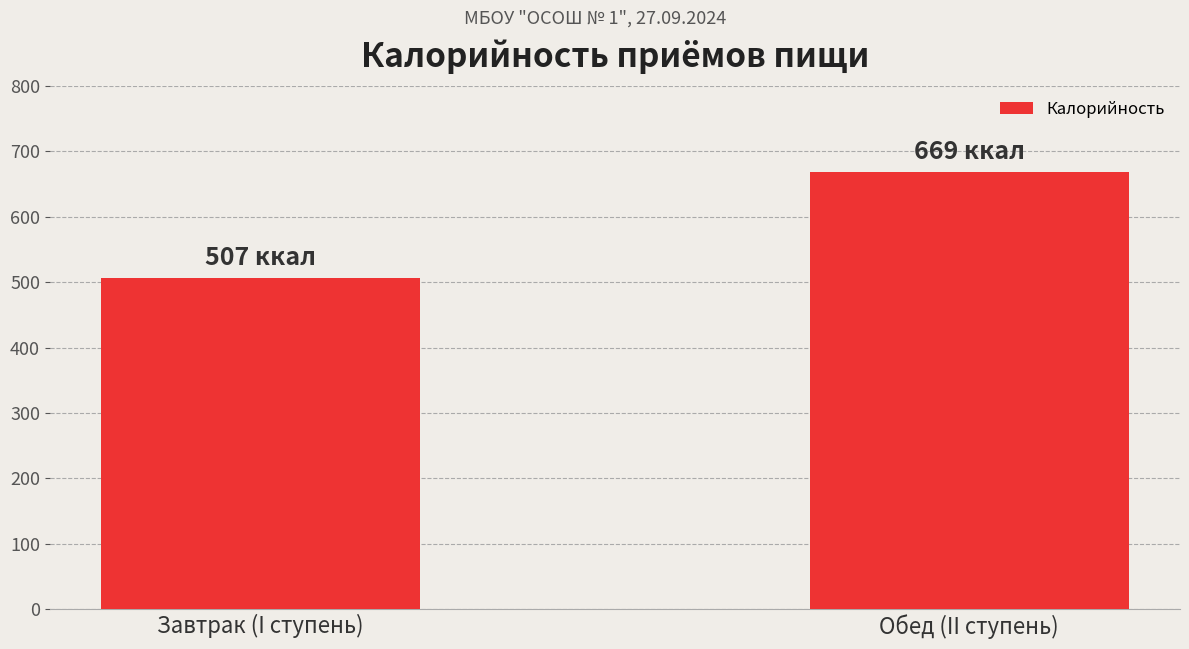

Which has a higher value, Завтрак (I ступень) or Обед (II ступень)?

Обед (II ступень)